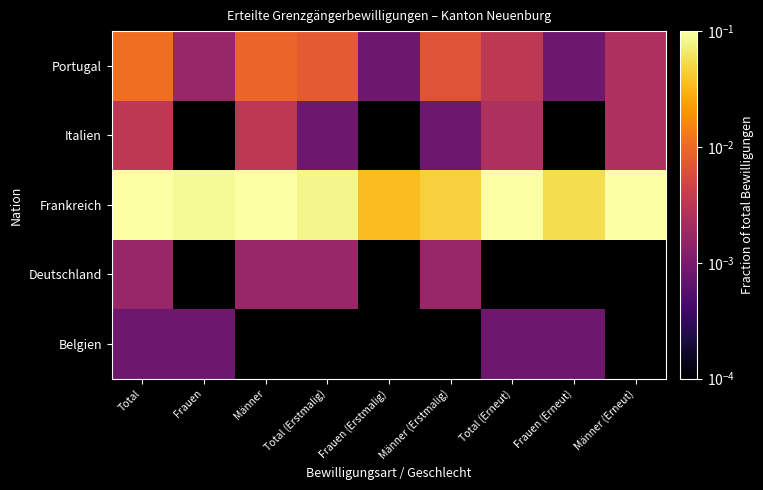

Rank the series by their maximum value, from highest to lowest.

Frankreich, Portugal, Italien, Deutschland, Belgien